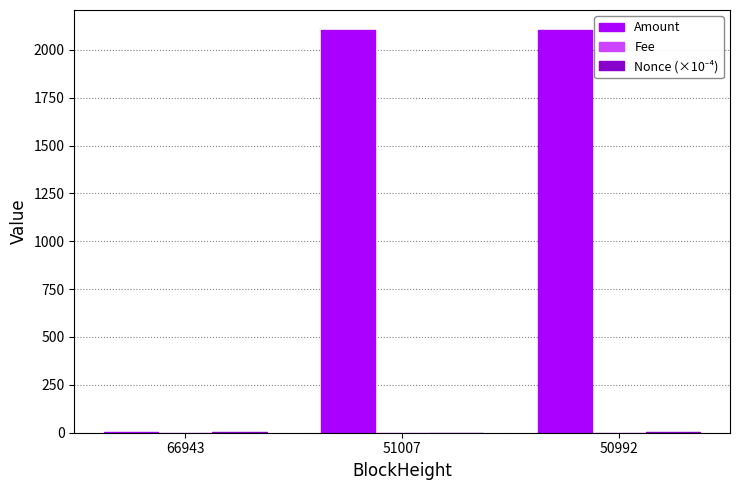

What is the greatest value displayed?

2102.8